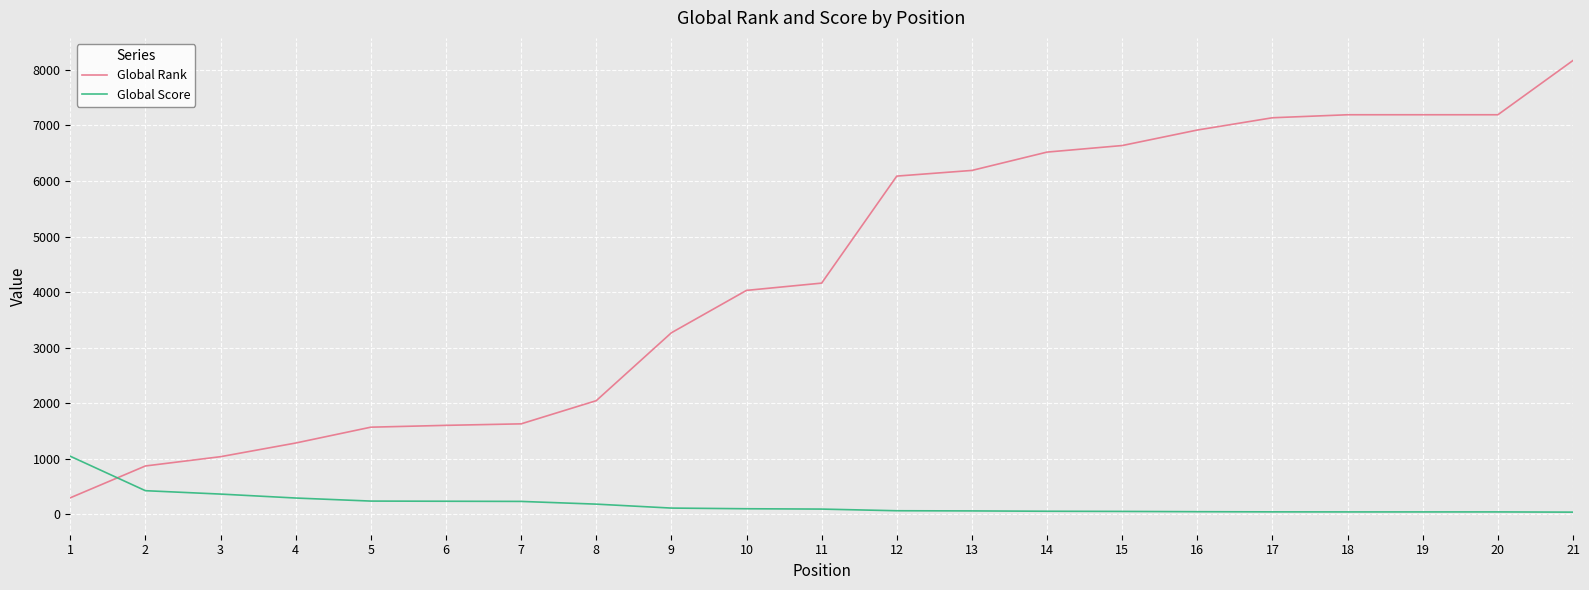

Which series has the largest range (max minus min)?

Global Rank